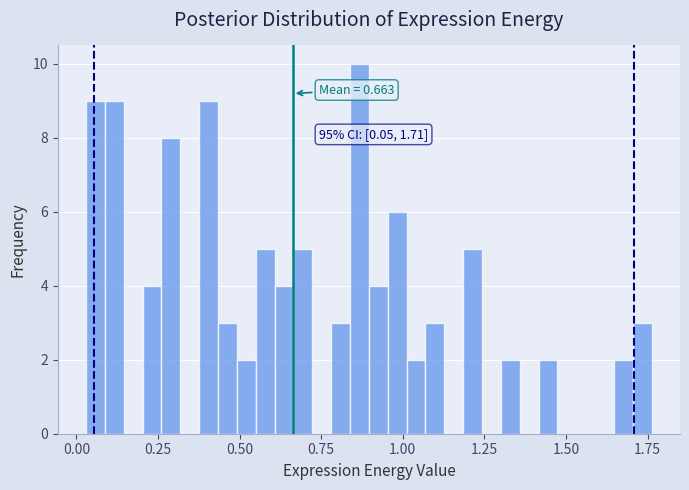

Read against the x-axis, roughly where is the centre of the tallest bar?

0.85